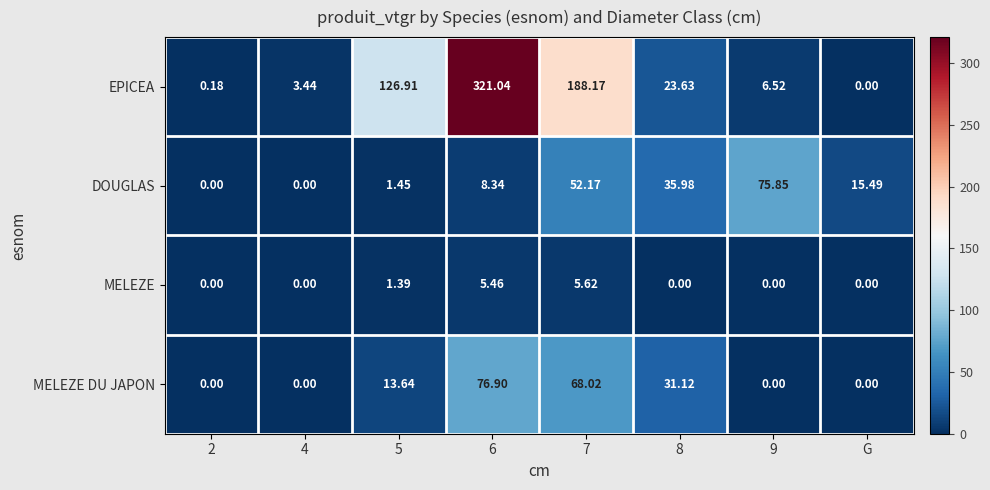

Is the value of MELEZE at G greater than the value of MELEZE DU JAPON at 8?

No